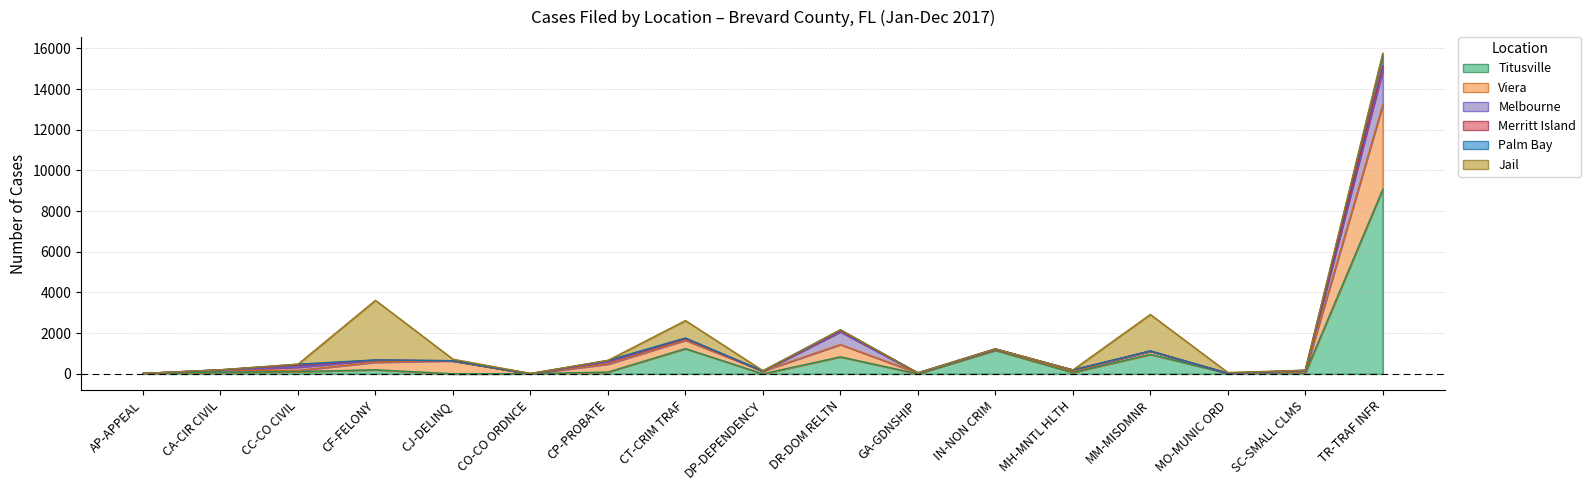

True or false: Palm Bay and Titusville cross at least once.

False